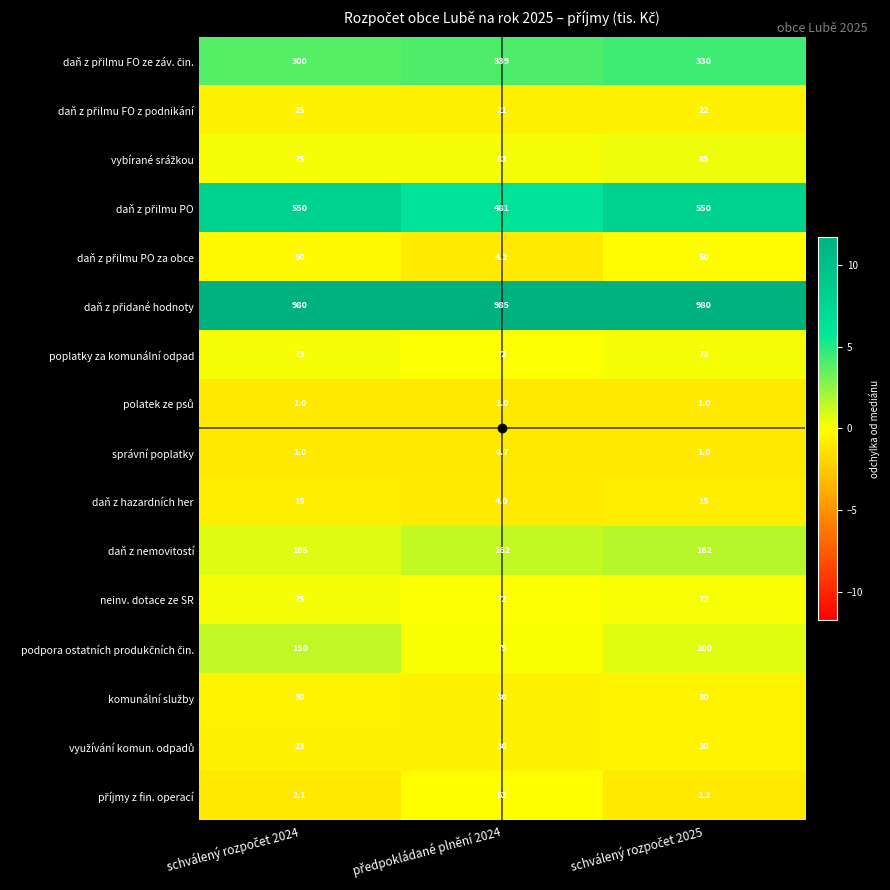

How many daň z nemovitostí values are between 105 and 162?

3